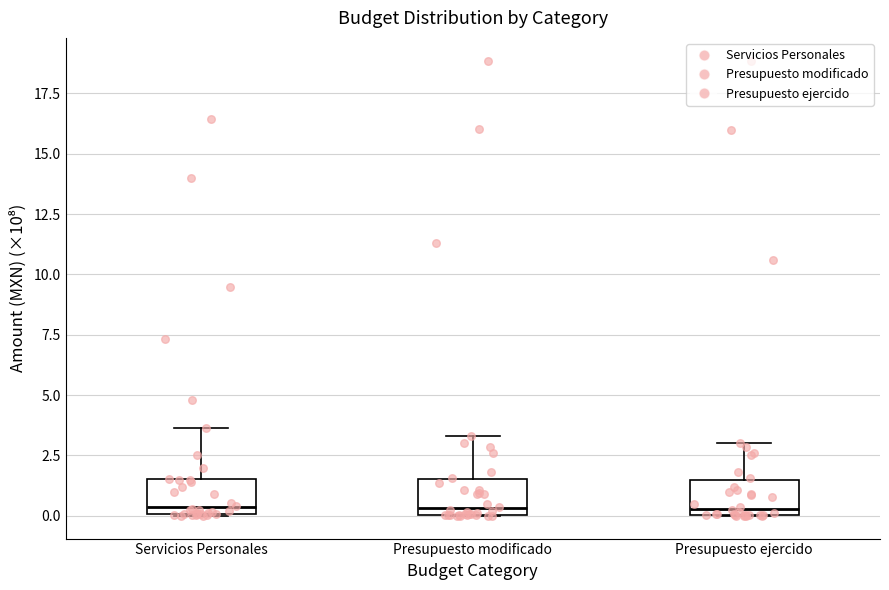

Reading left to right, transcribe this box plot: for each box, give where its median line is, the range the box spans, and where its two whiskers end, as read against the y-axis. The values are not printed on the chart, so give them approximately, as read against the axis.

Servicios Personales: median 0.5, box 0.0 to 1.5, whiskers 0.0 to 3.5
Presupuesto modificado: median 0.5, box 0.0 to 1.5, whiskers 0.0 to 3.5
Presupuesto ejercido: median 0.5, box 0.0 to 1.5, whiskers 0.0 to 3.0